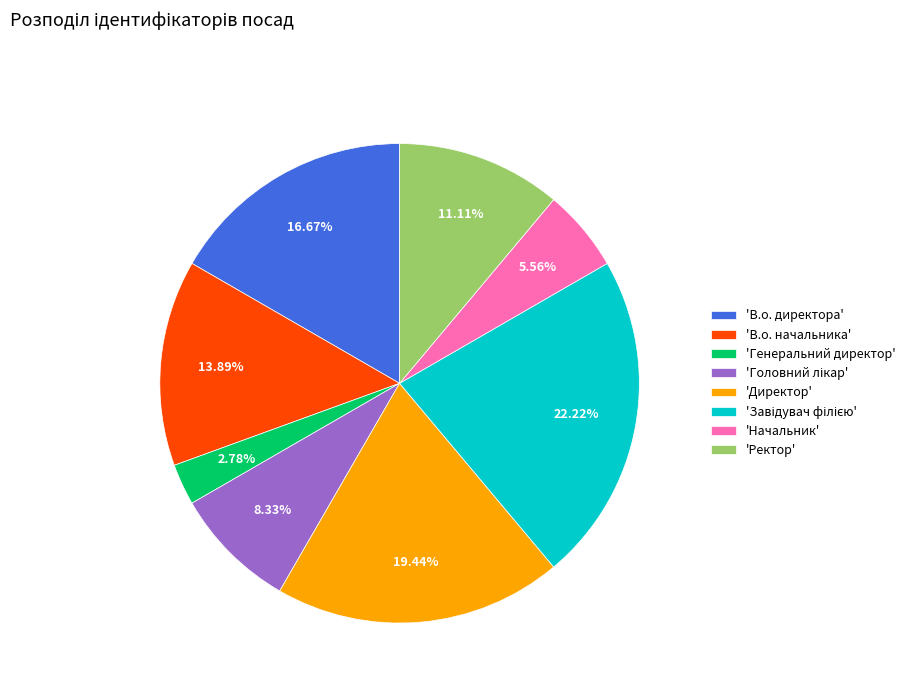

Approximately how many times larger is the value at 'Начальник' compared to 'Ректор'?

0.5